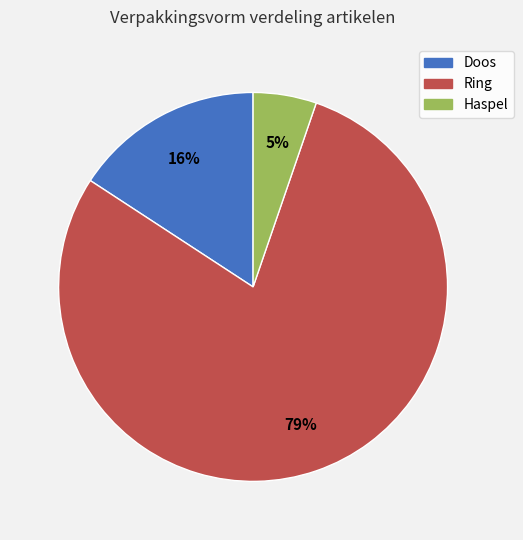

Is it true that Ring is 17% of the pie?

False